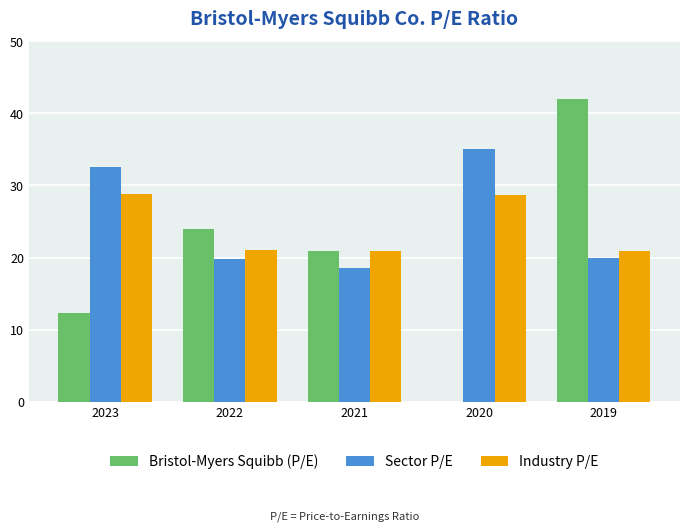

How many groups of bars are there?

5